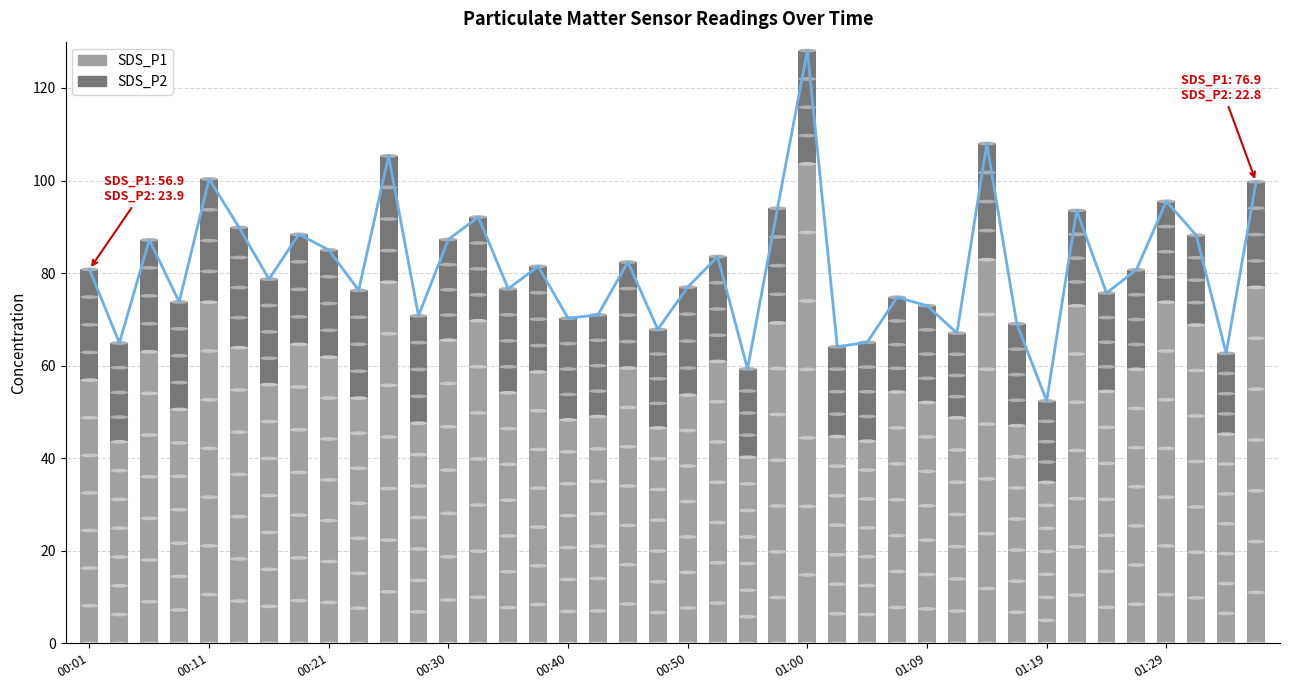

What is the difference between the maximum and minimum values?

75.7